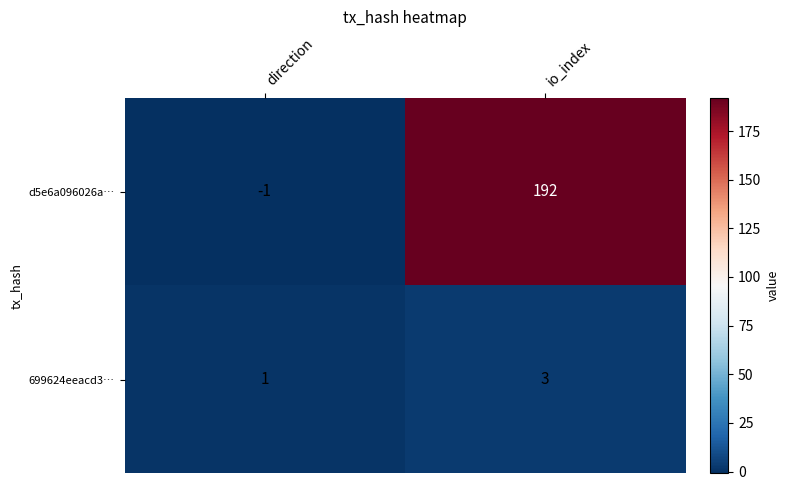

At which label is 699624eeacd3… closest to 2?

direction